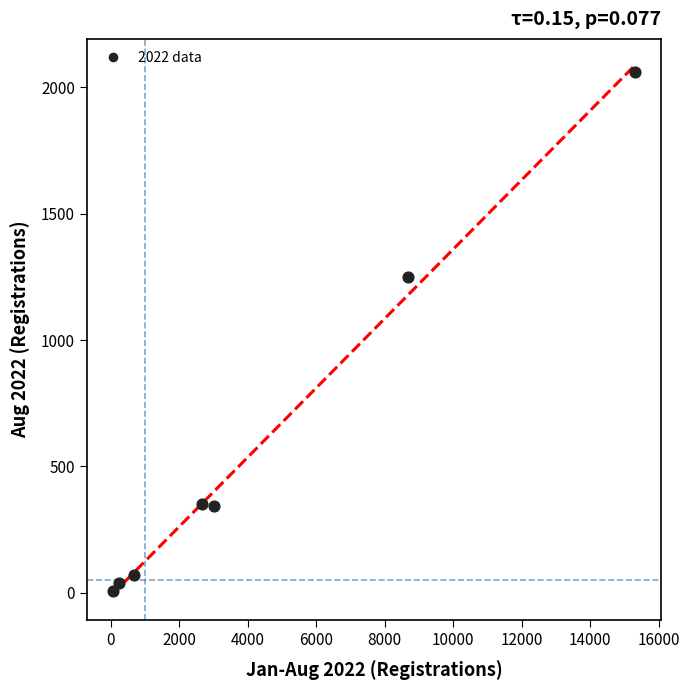

What is the range of X values (max minus min)?

15253